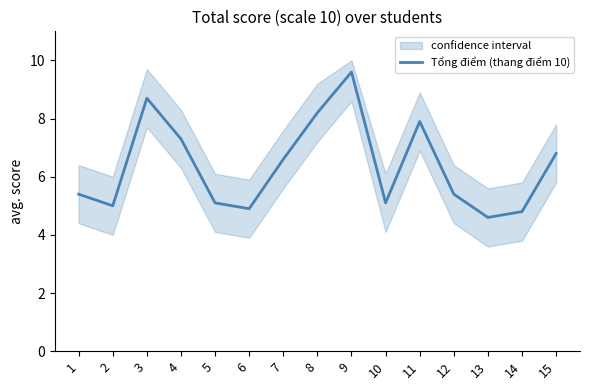

What is the sum of the values at 4 and 1?

12.7